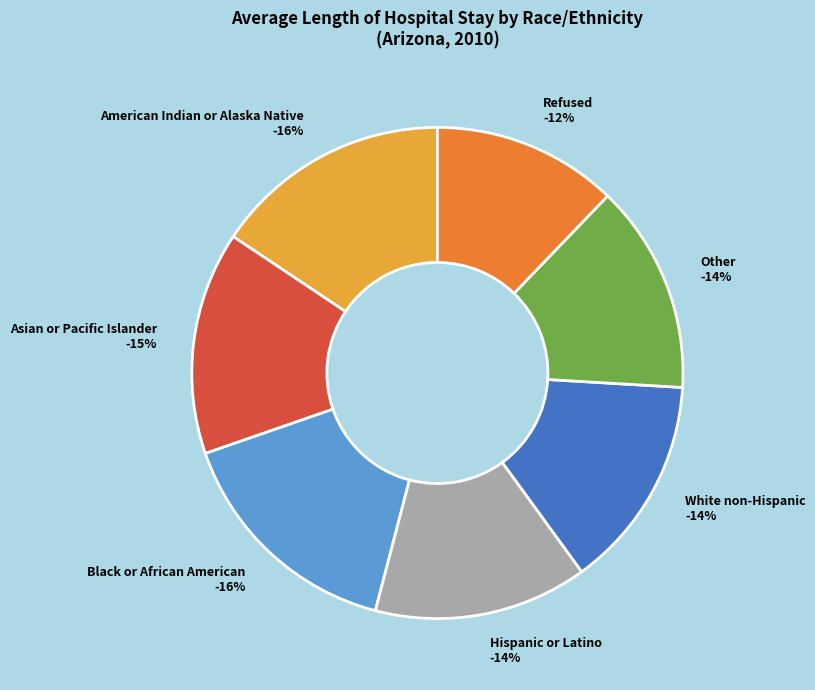

To the nearest percent, what is the average slice percentage?

14%